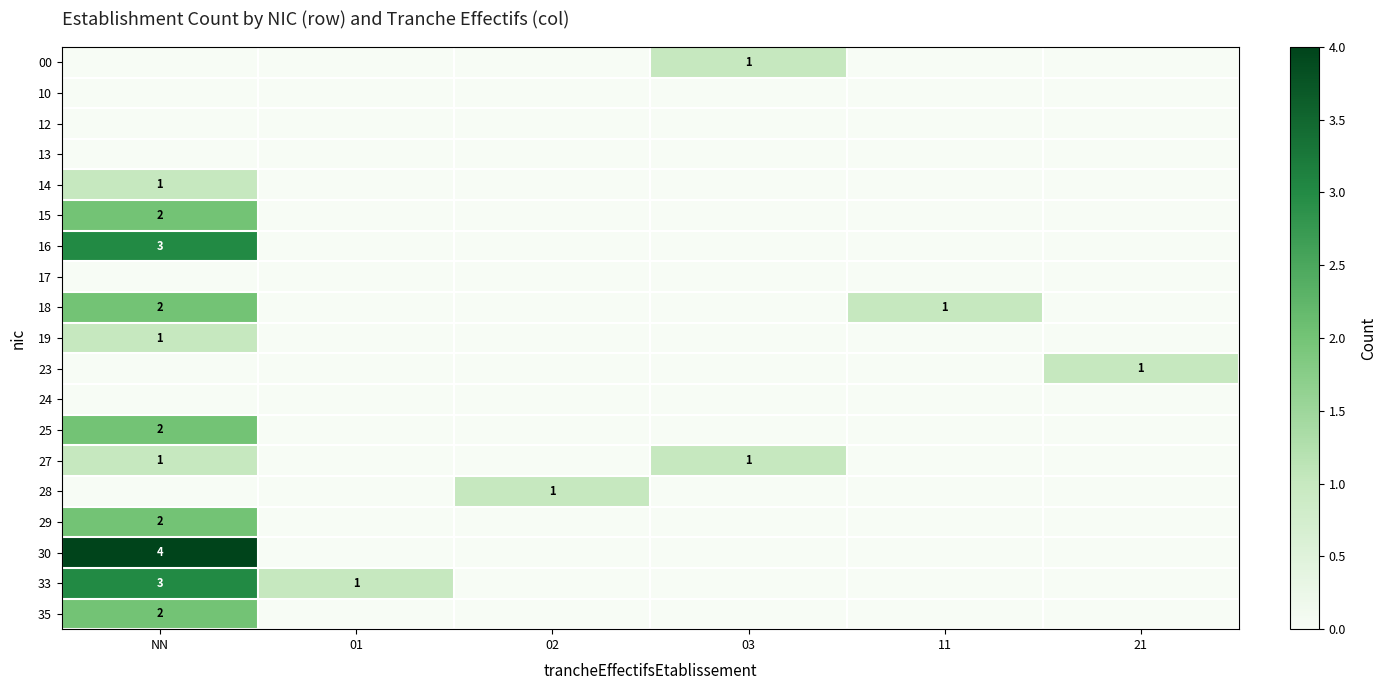

What is the total value across all series at 11?

1